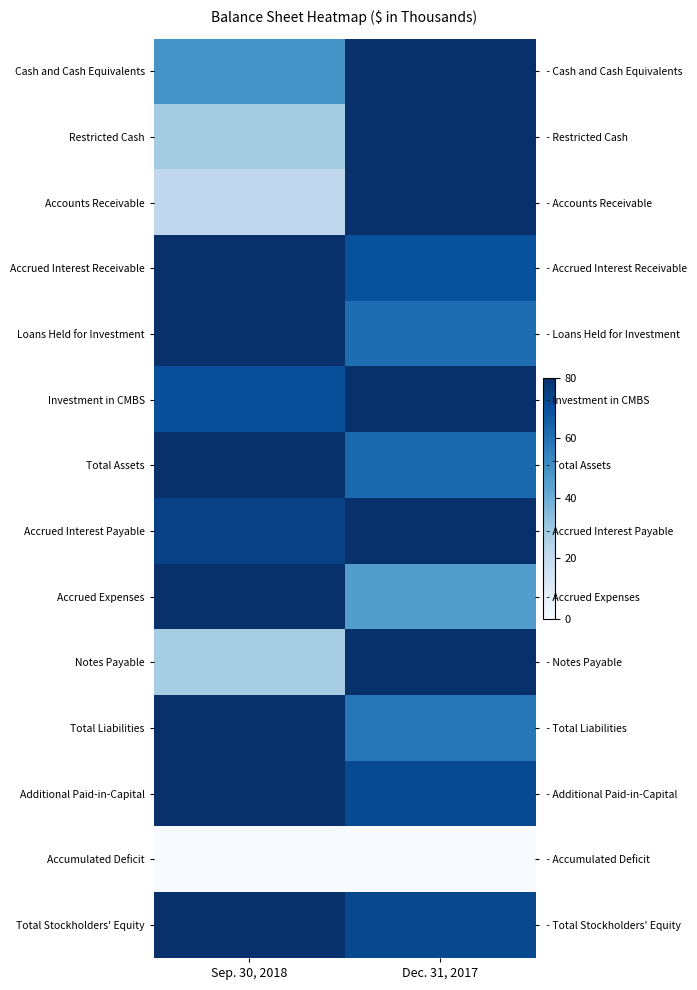

What is the total value across all series at Dec. 31, 2017?

921.2